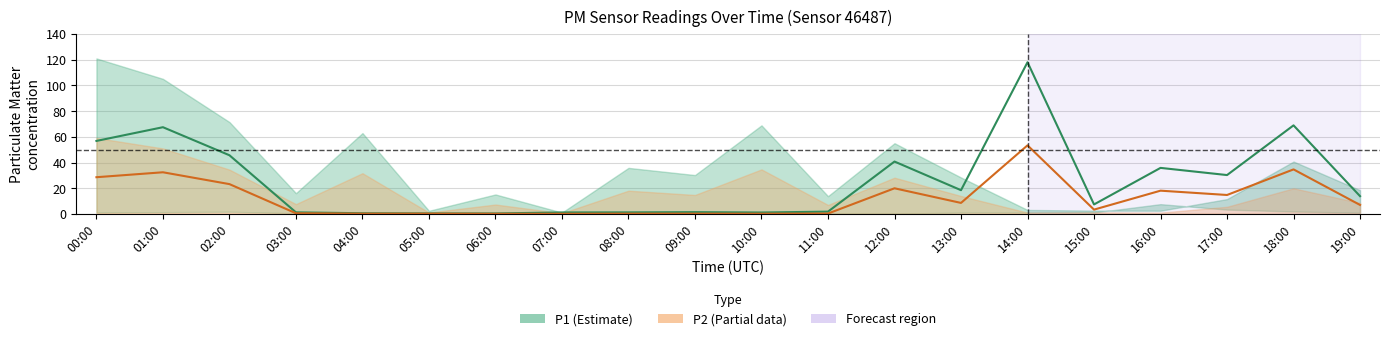

How many values in the P2 series exceed 7?

10